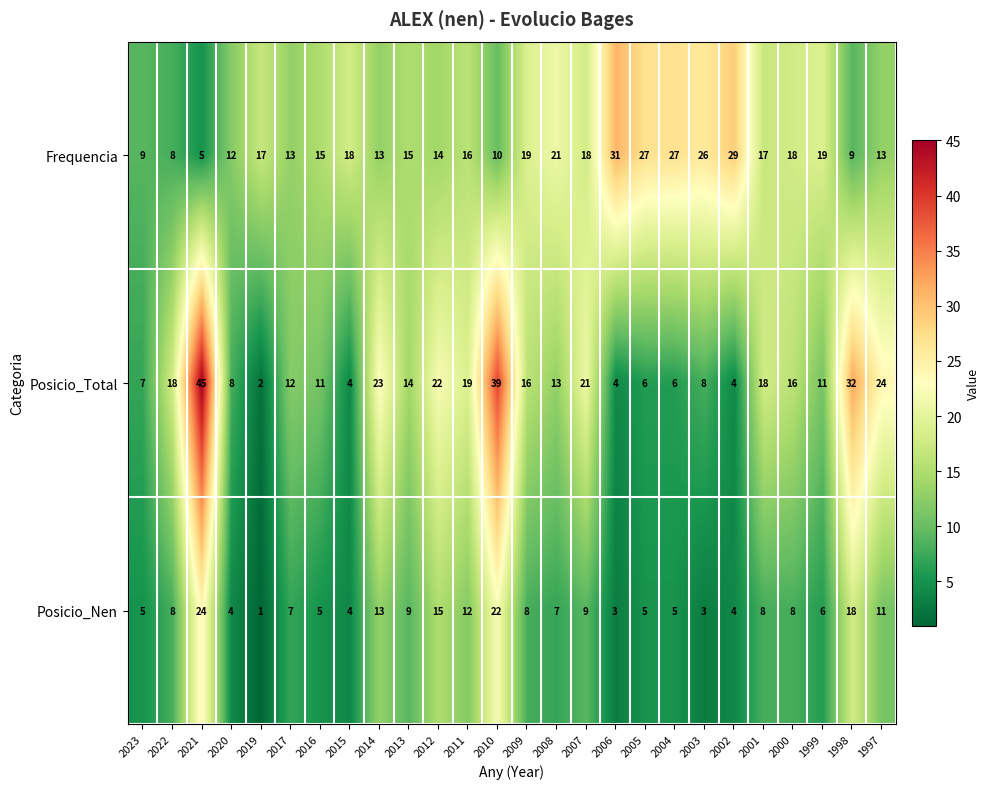

Count the number of categories in the chart.

26